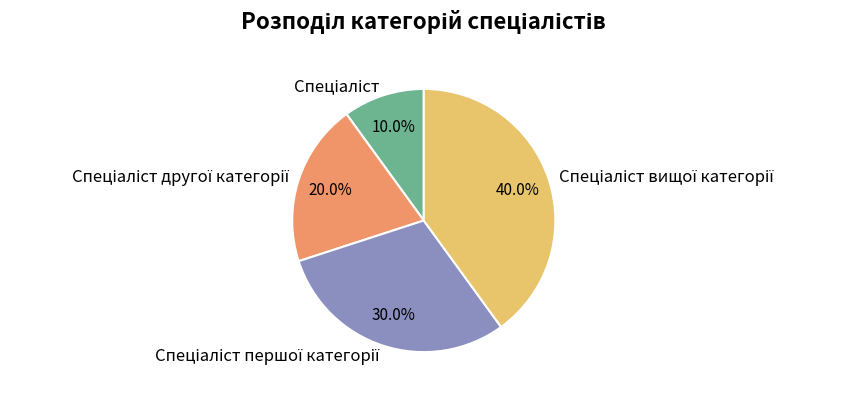

Is there a majority slice in this chart?

No